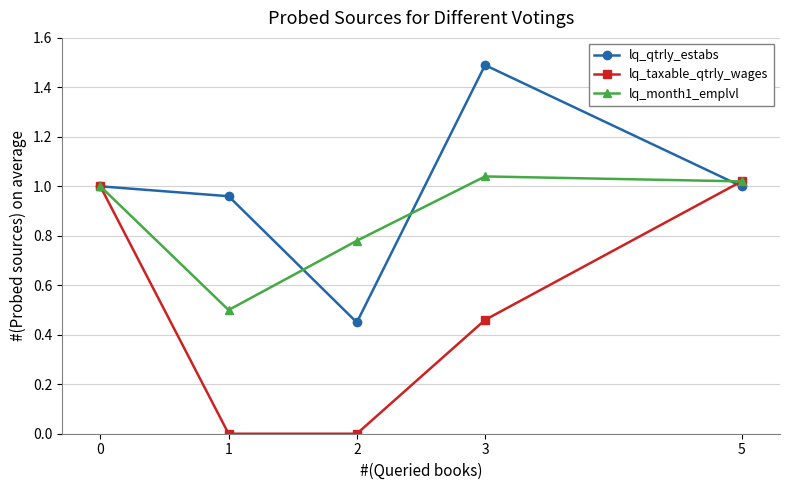

List the series in order of their overall mean, highest first.

lq_qtrly_estabs, lq_month1_emplvl, lq_taxable_qtrly_wages